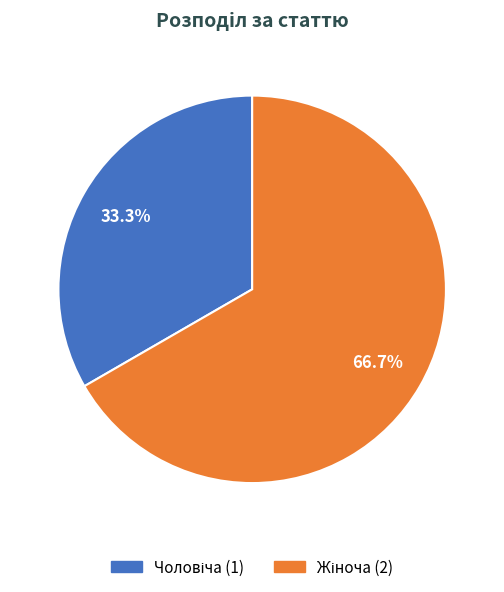

How many slices are in this pie chart?

2